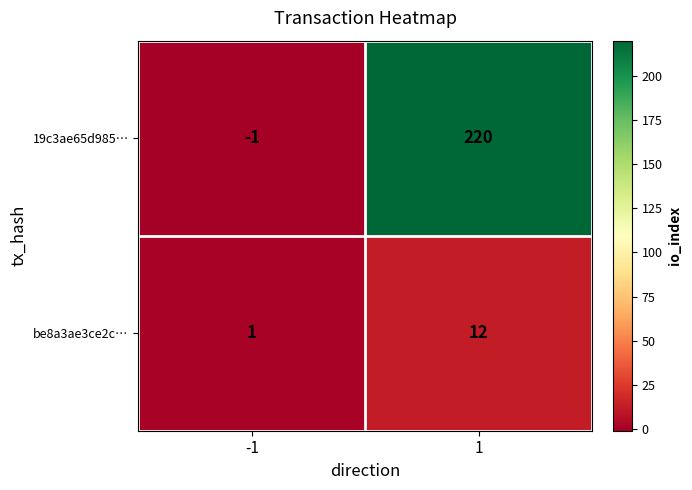

Rank the series by their maximum value, from lowest to highest.

be8a3ae3ce2c…, 19c3ae65d985…